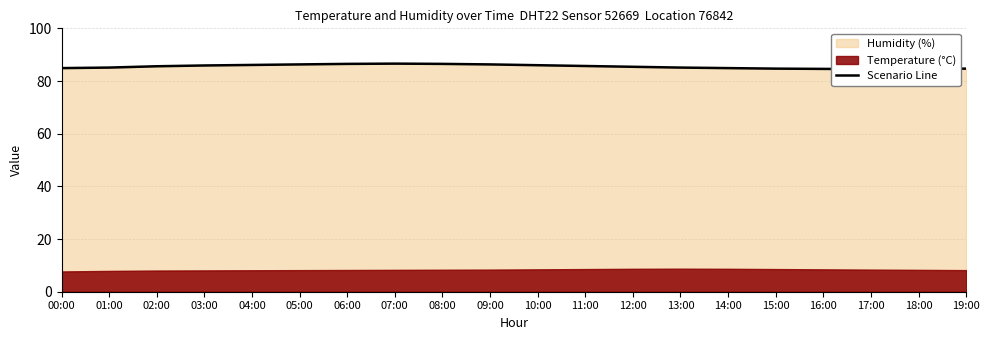

Which label corresponds to the smallest value in the chart?

17:00